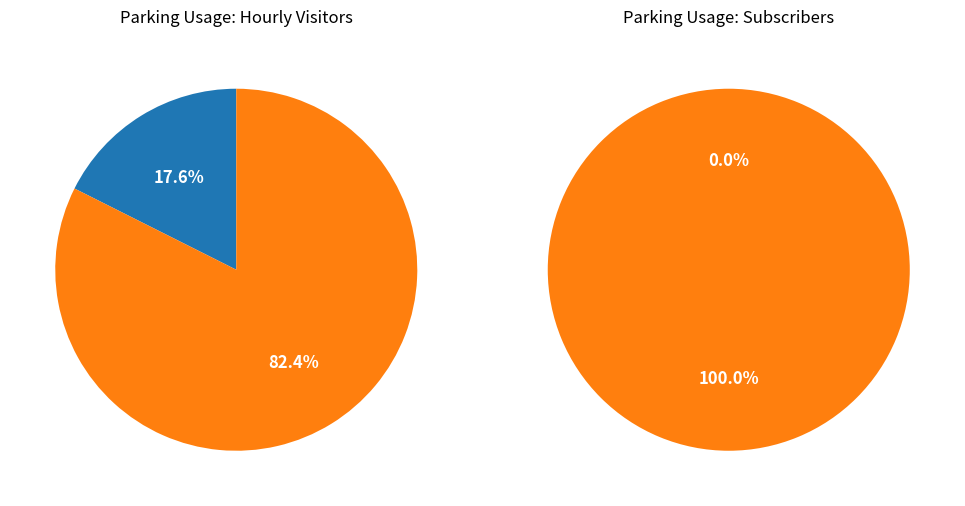

Does 21 account for over 50% of the chart?

No